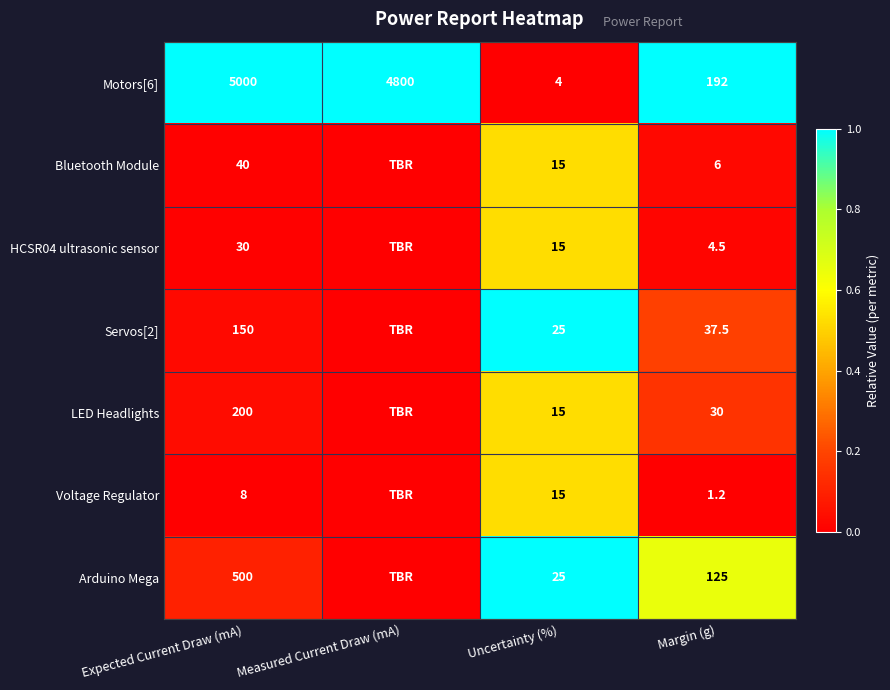

What is the spread (max minus min) of values at Uncertainty (%)?

21.0